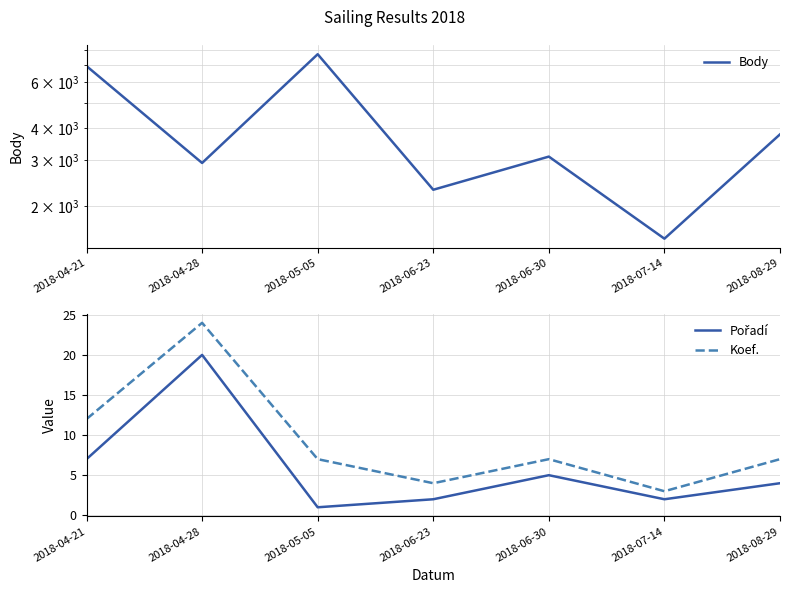

The Koef. series shows 17 at 2018-04-21. True or false?

False